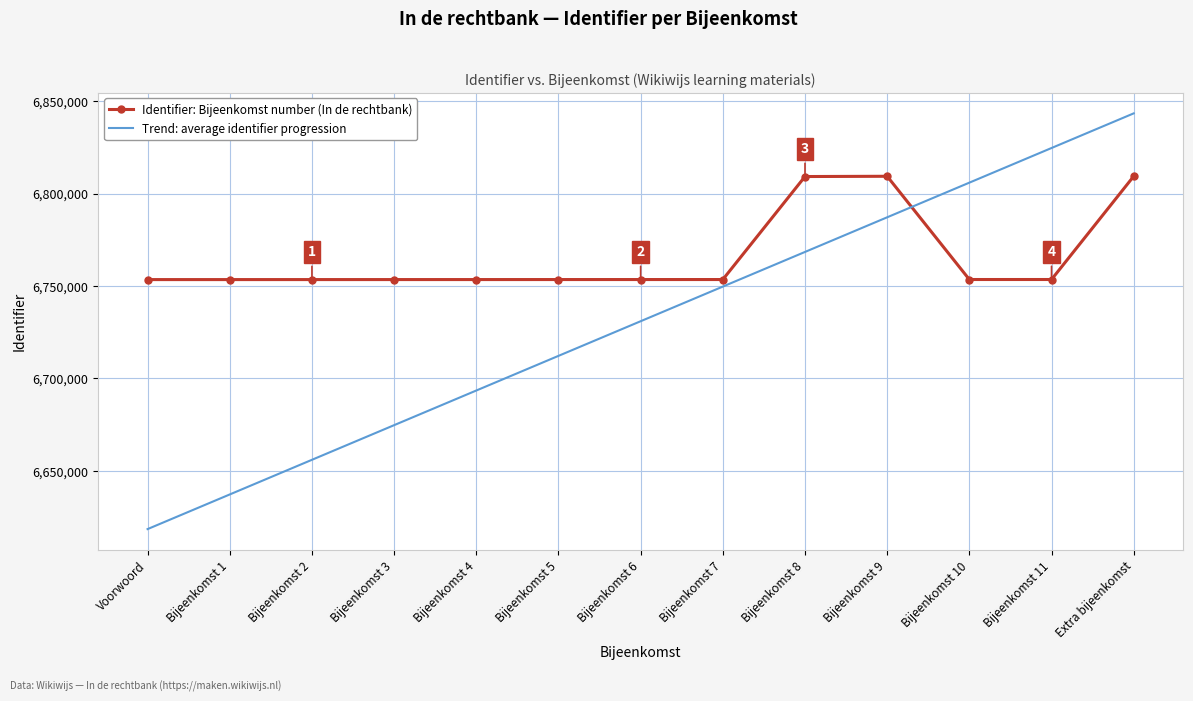

Which series has the largest range (max minus min)?

Trend: average identifier progression